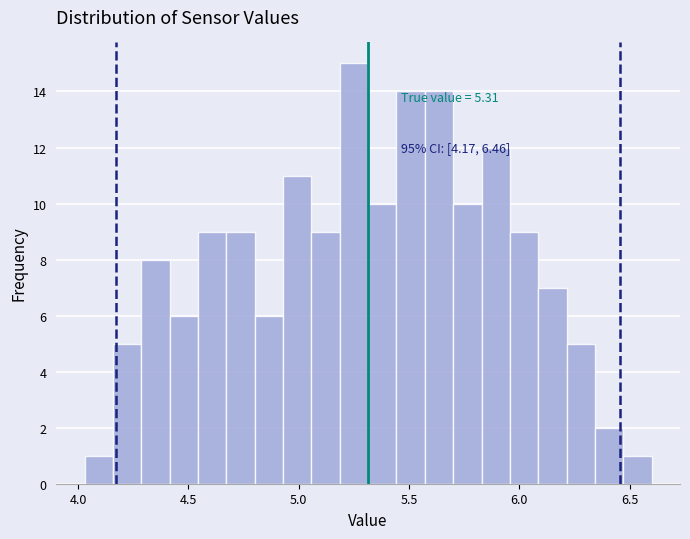

Read against the x-axis, roughly where is the centre of the tallest bar?

5.25